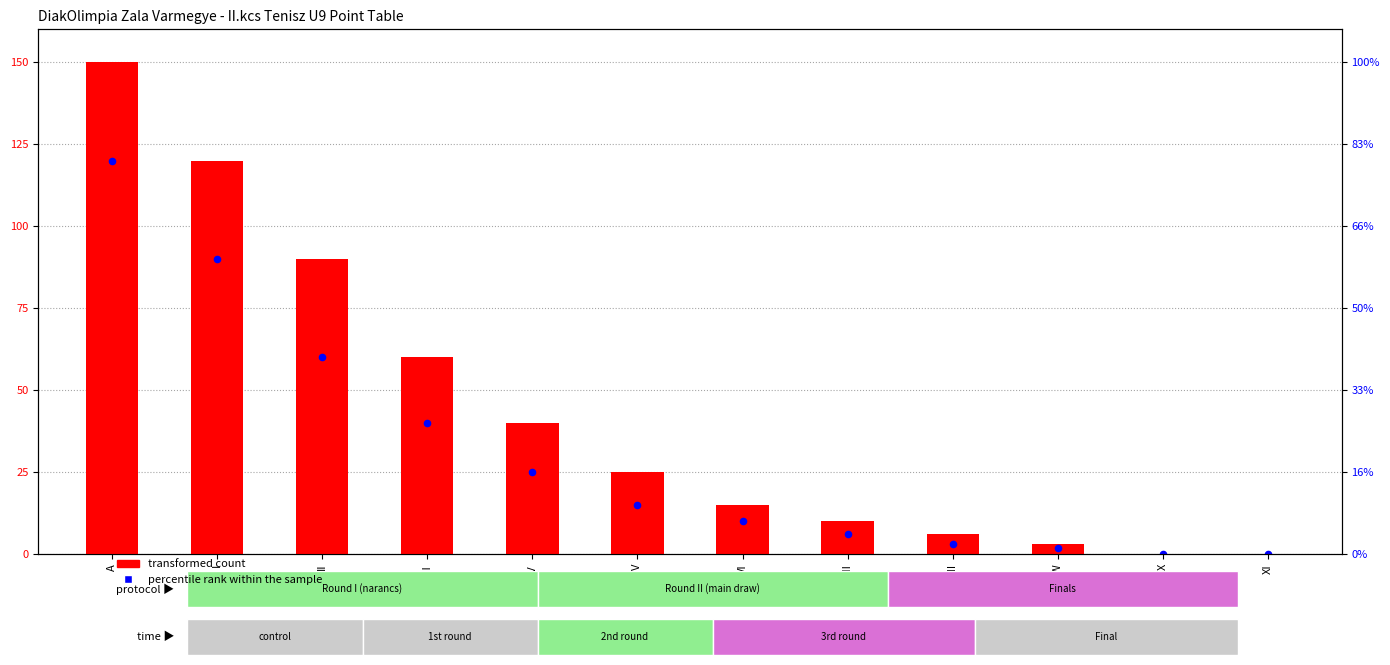

At which category is the sum across all series the highest?

A